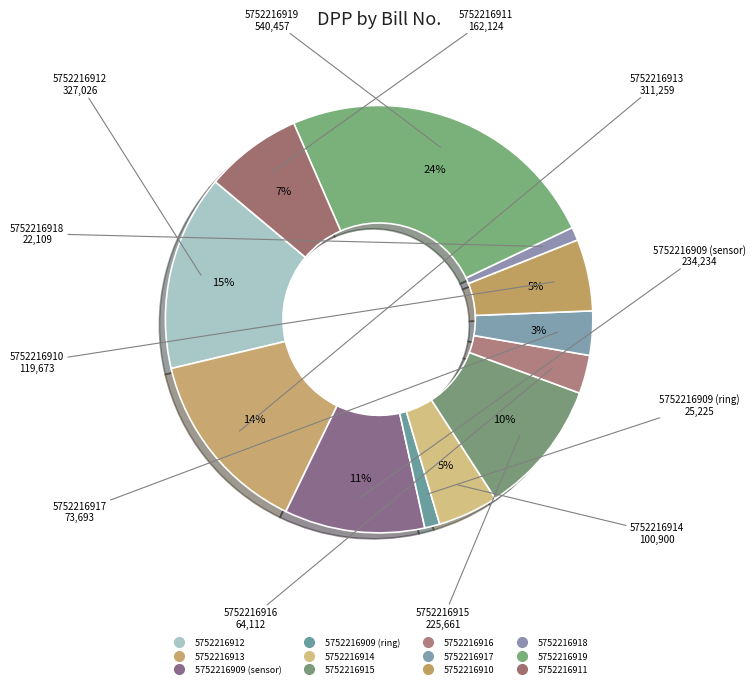

The 5752216913 slice represents 4% of the pie. True or false?

False